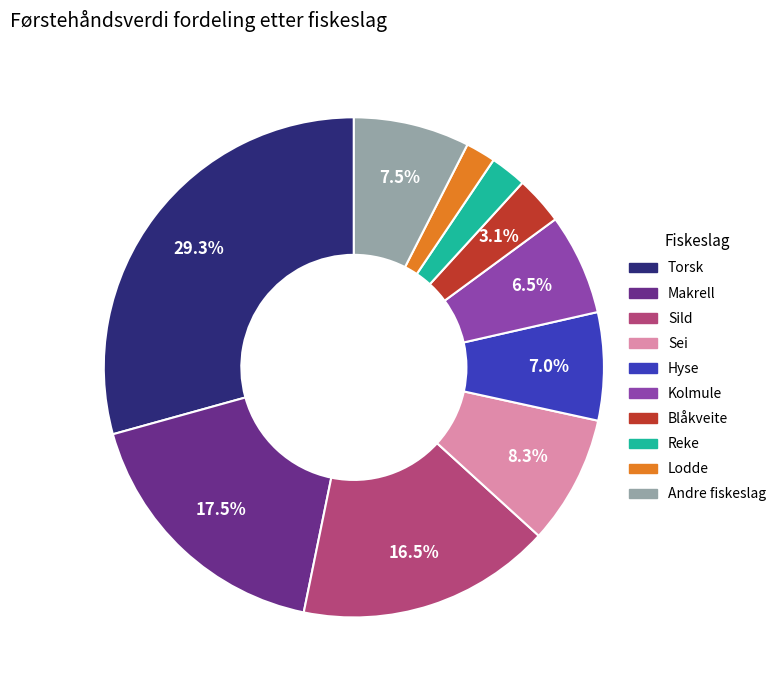

Is the sum of Reke and Lodde greater than half?

No